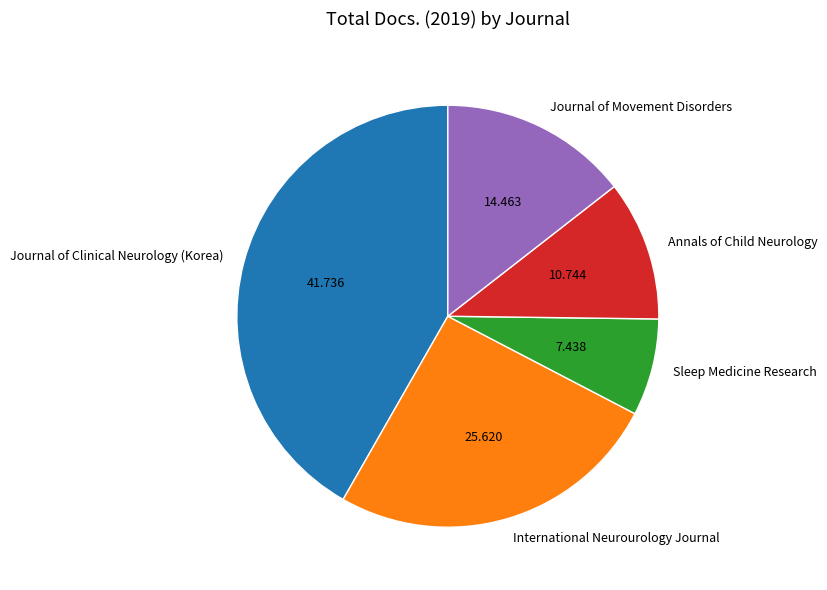

Between Journal of Movement Disorders and Sleep Medicine Research, which is larger?

Journal of Movement Disorders